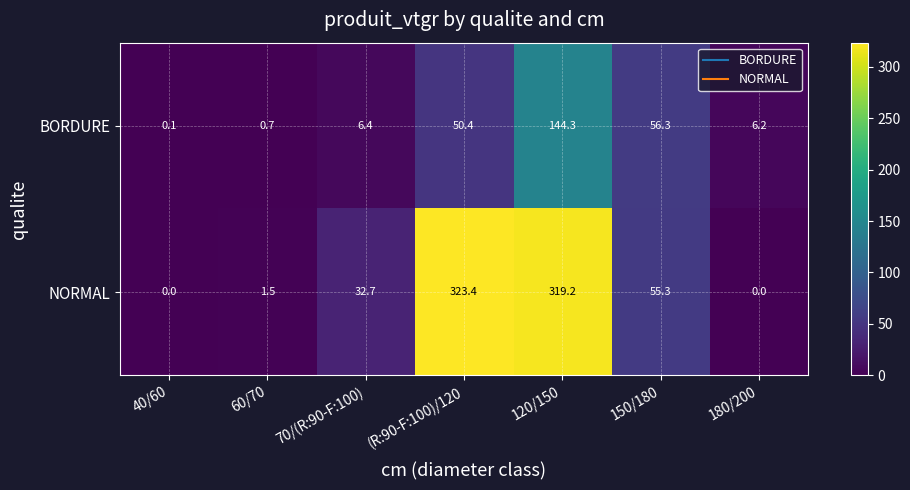

Read the BORDURE value at 60/70.

0.7